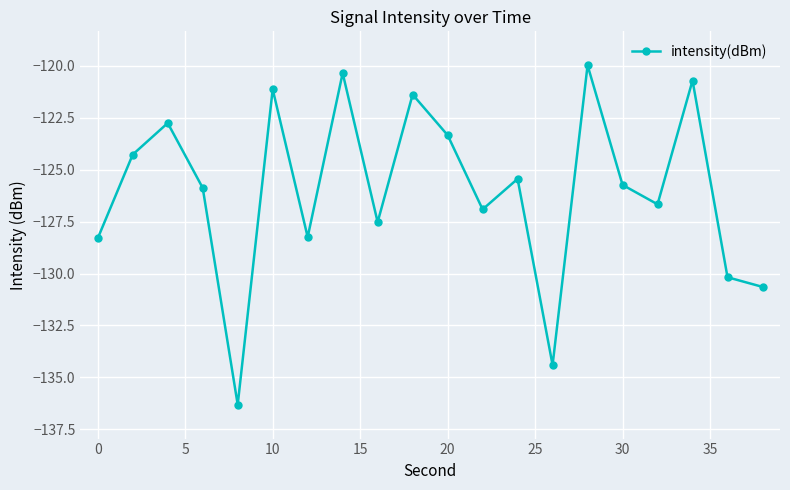

What is the average value?

-126.0